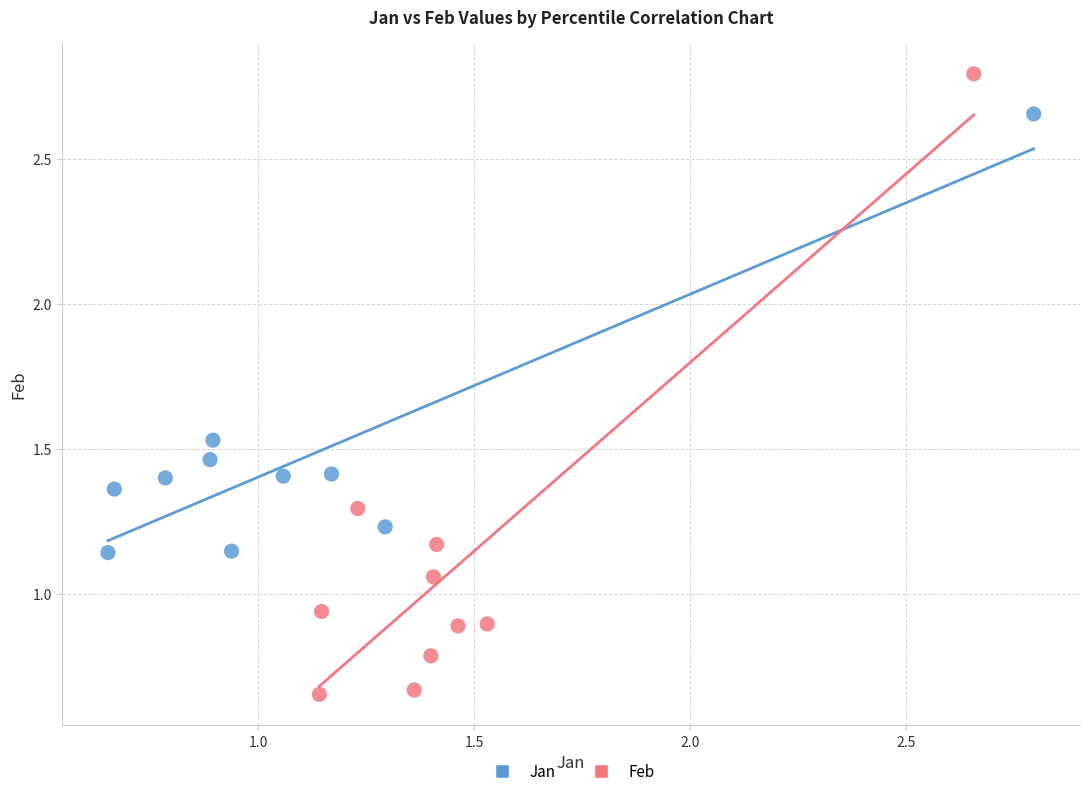

Which series contains the lowest Y value?

Feb